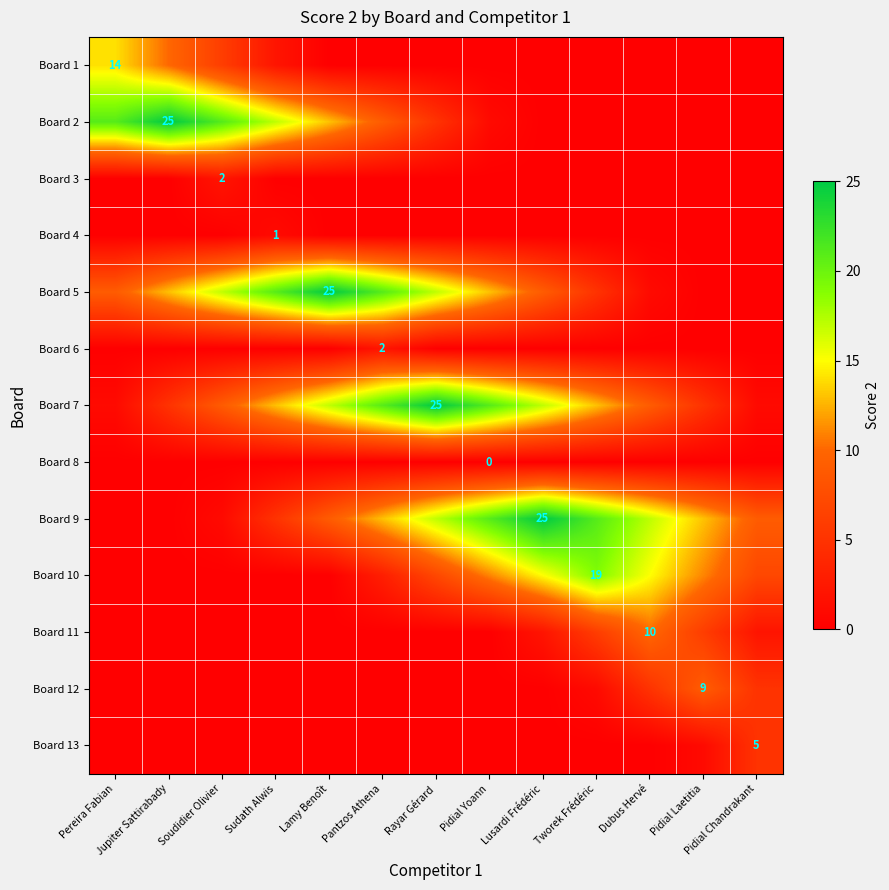

Is it true that Board 12 equals 0 at Pereira Fabian?

True